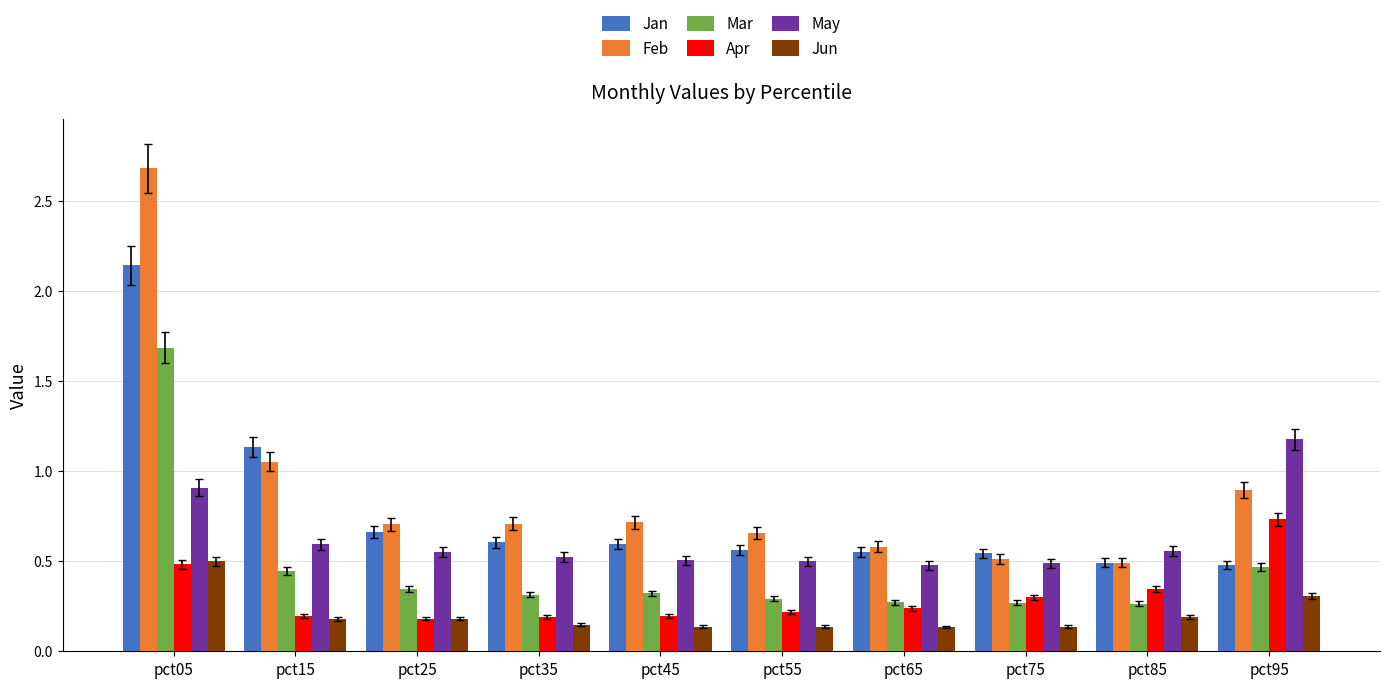

True or false: Feb has a value of 1.4 at pct15.

False